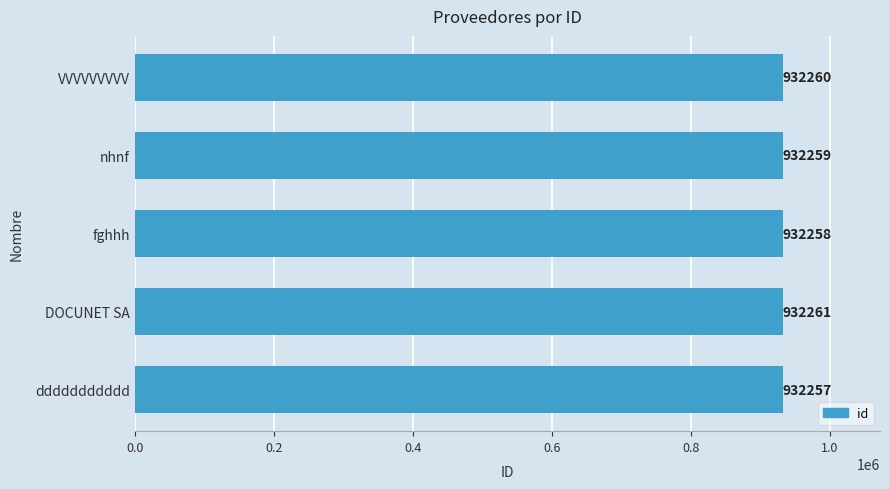

At which label is the value closest to 932259?

nhnf